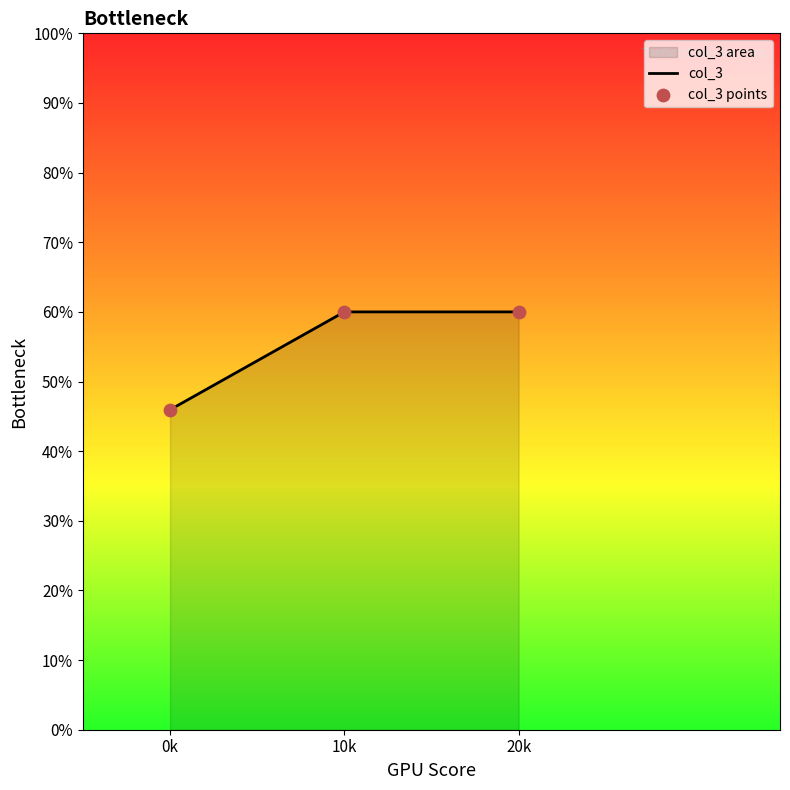

Which series reaches the minimum Y coordinate?

col_3